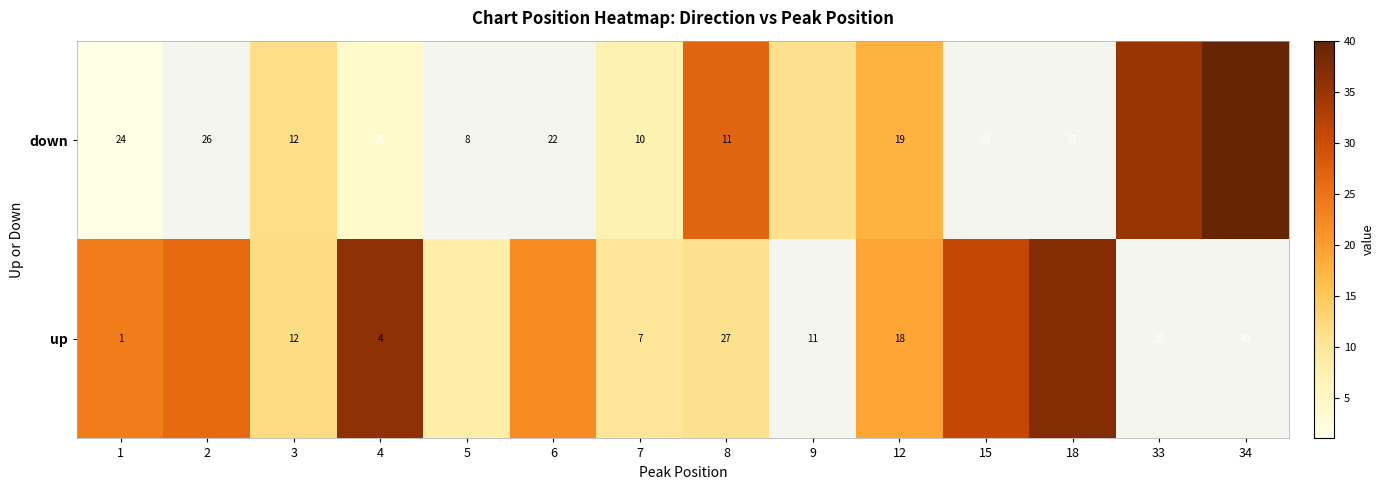

The up series shows 29.1 at 12. True or false?

False